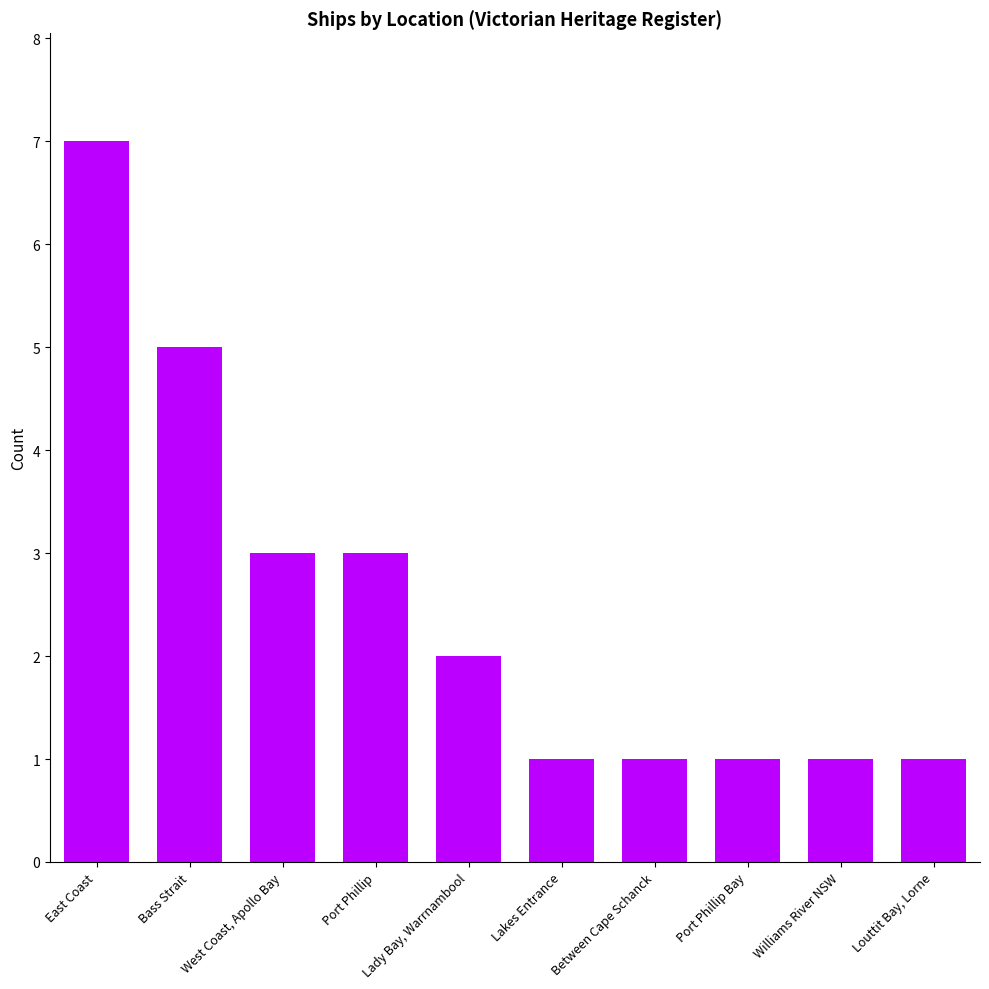

True or false: the data shows 1 at Lady Bay, Warrnambool.

False